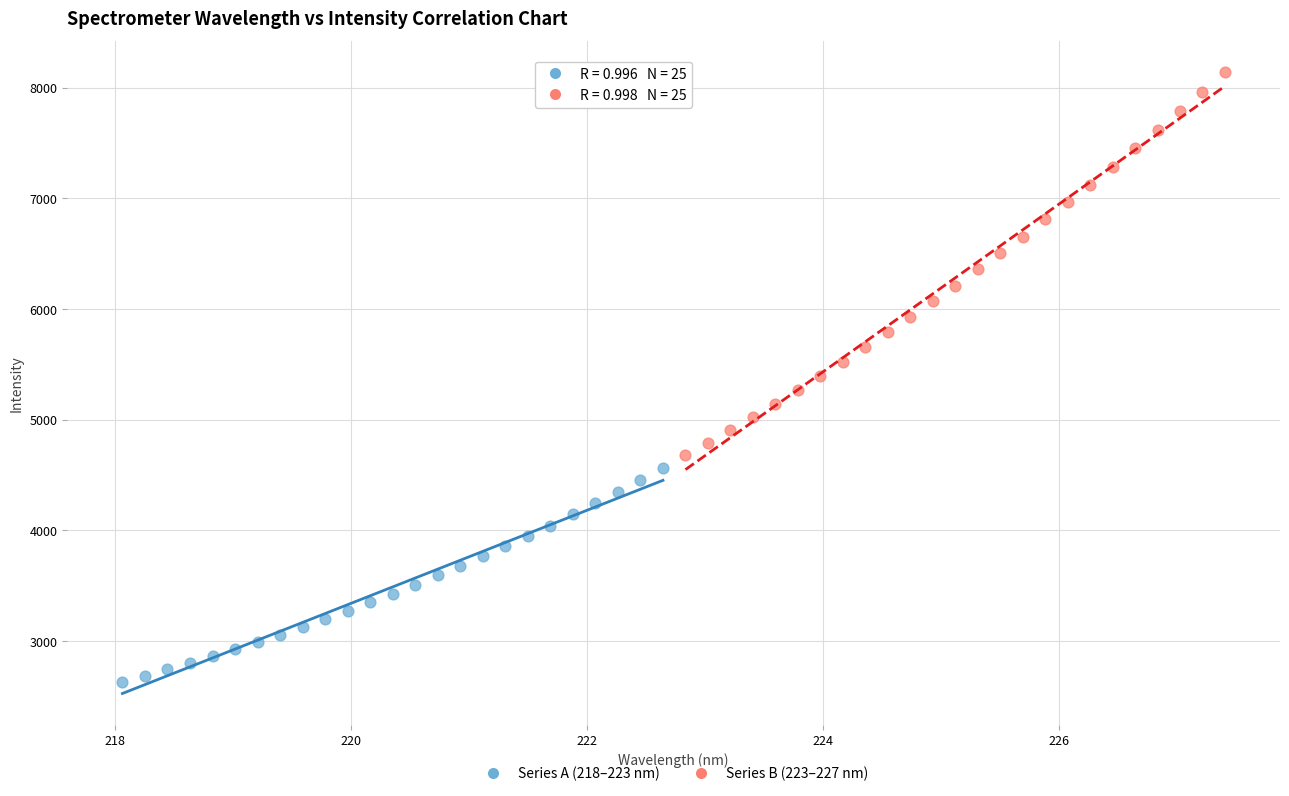

Which series has the widest spread of Y values?

Series B (223–227 nm)